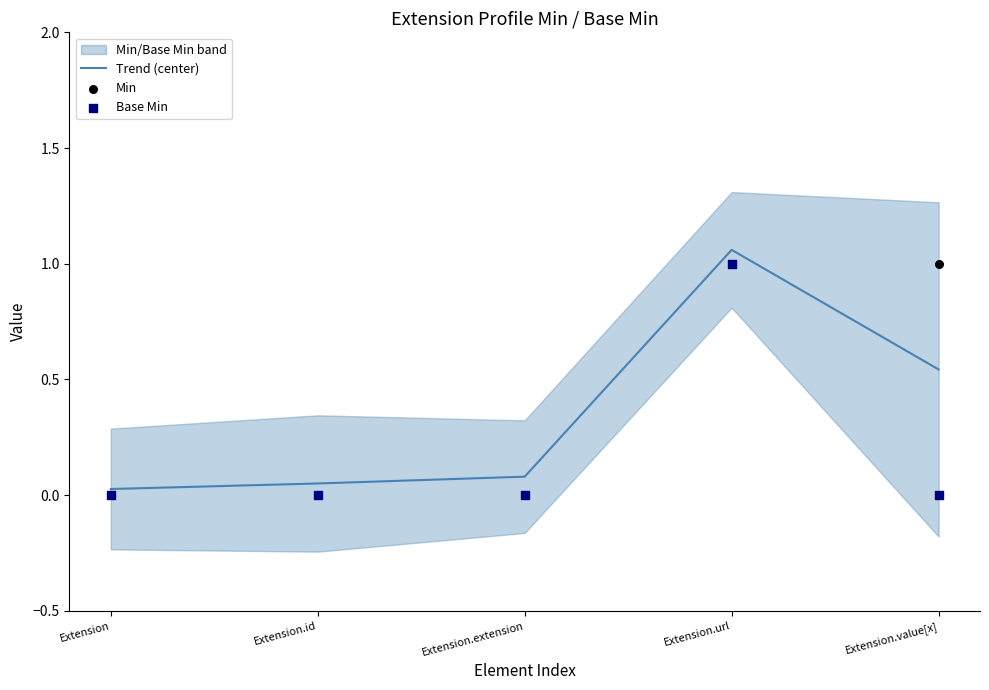

Which series has the largest Y range (max minus min)?

Trend (center)